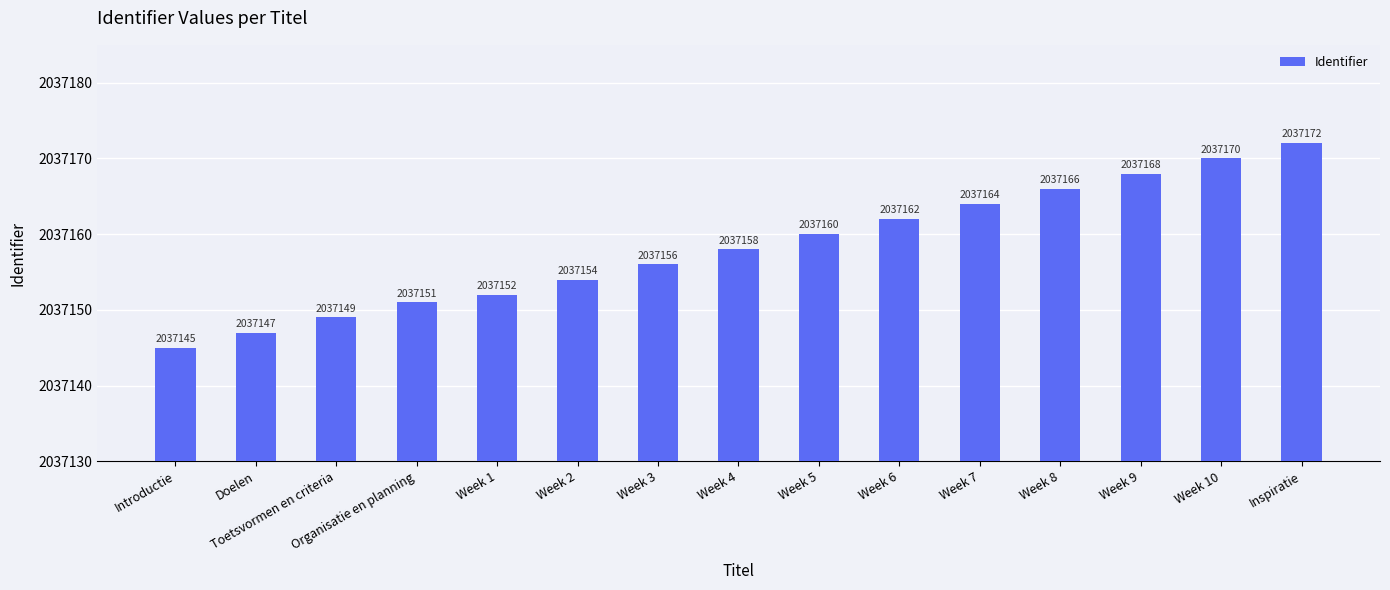

True or false: the data shows 2037156 at Week 3.

True